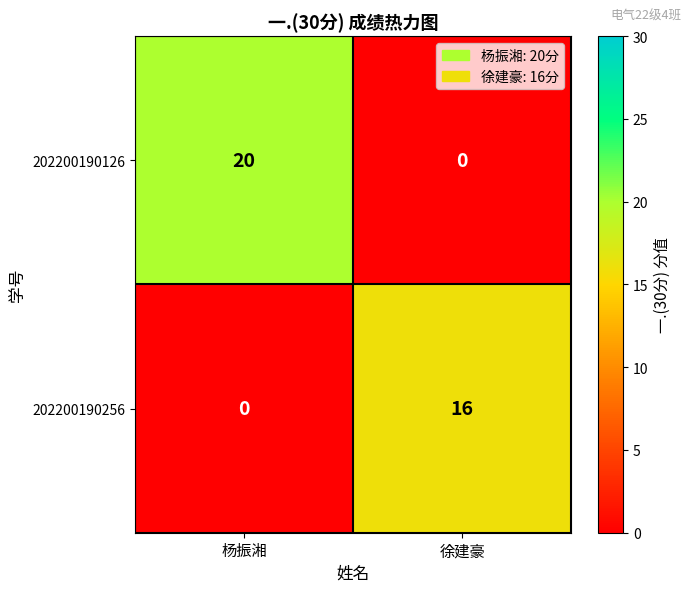

The value of 202200190126 at 杨振湘 is 20. True or false?

True